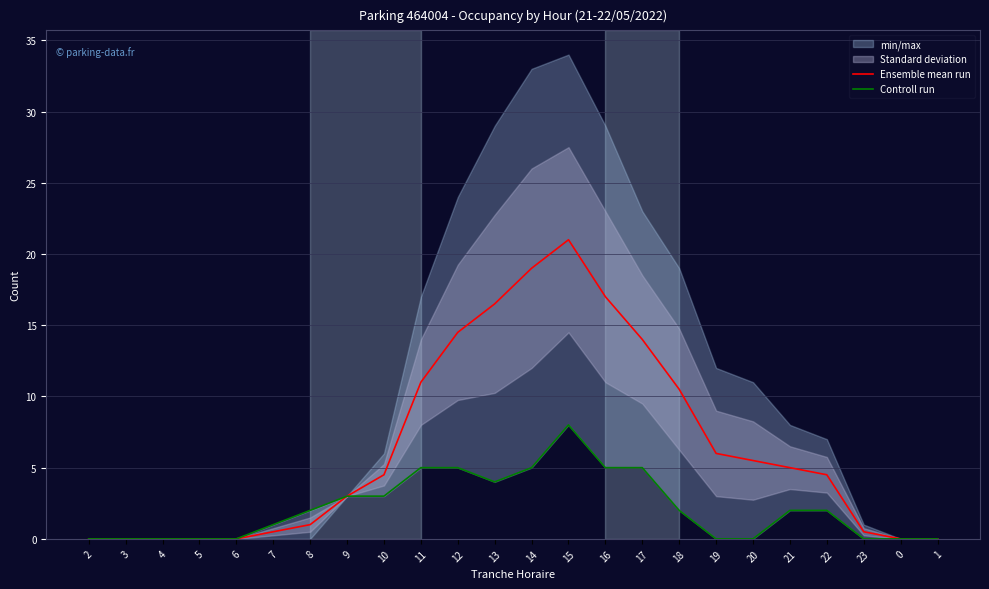

At which label is Ensemble mean run closest to 10?

18